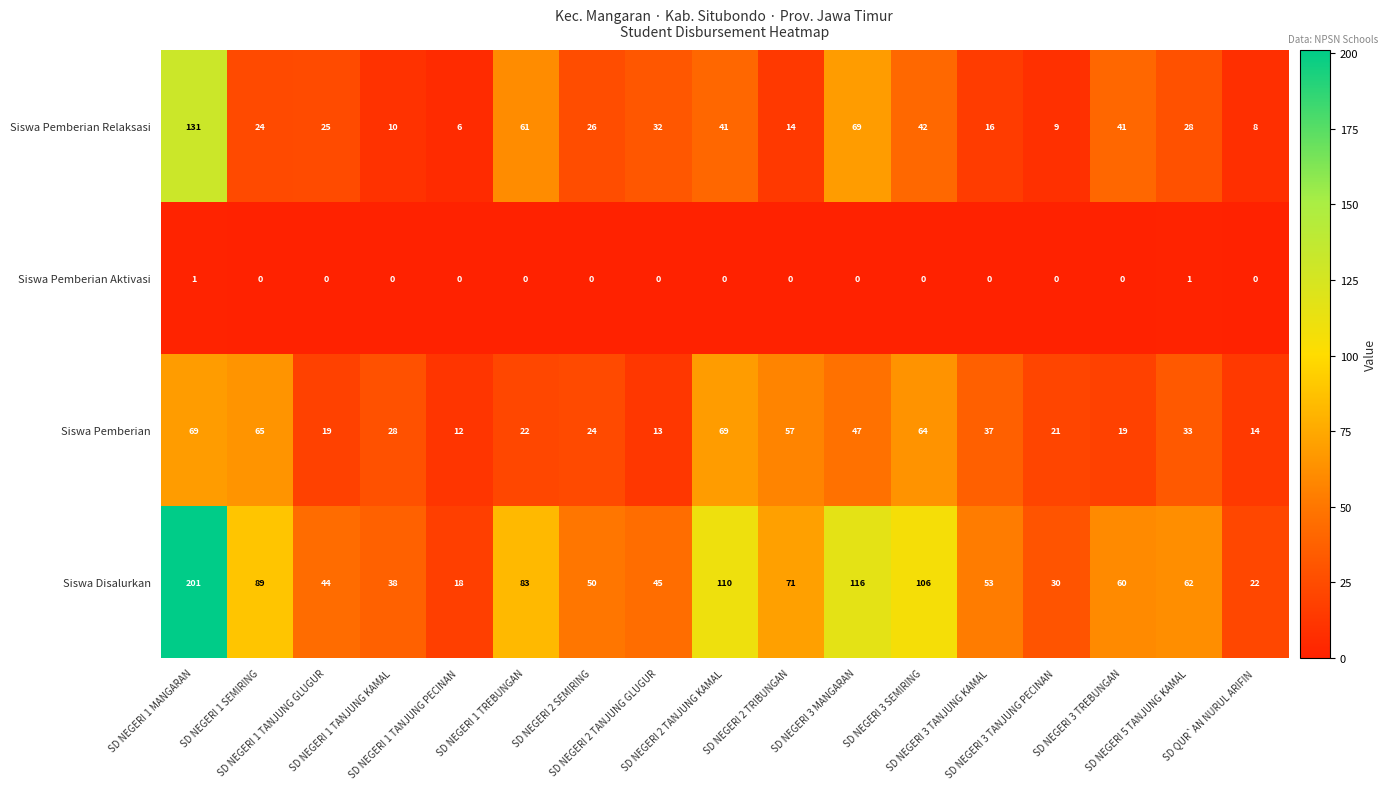

How many categories are shown in the chart?

17